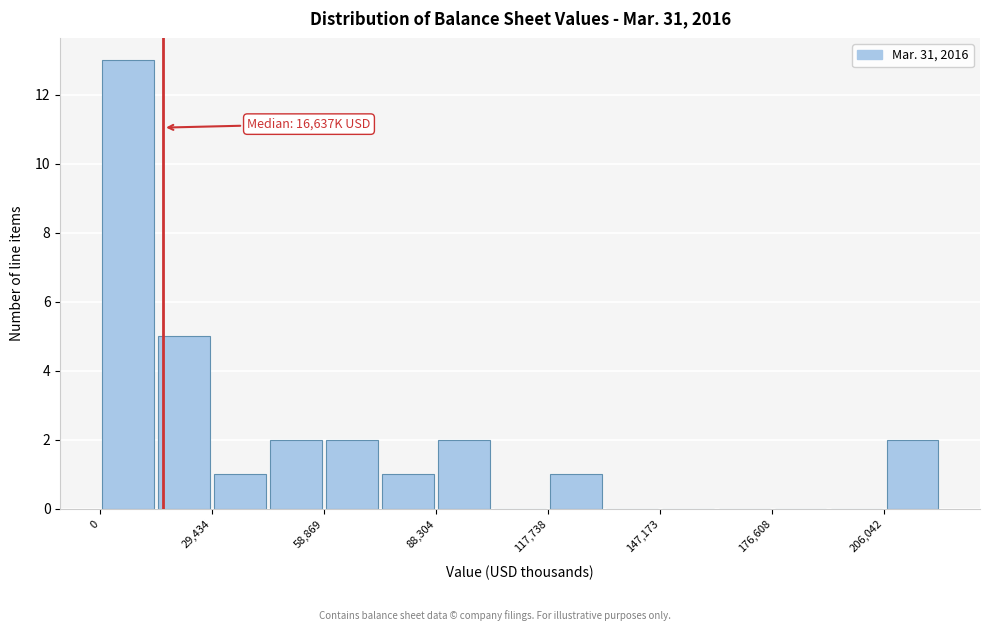

Around what value on the x-axis is the tallest bar? Give the approximate position of its centre, as read against the axis.

5000